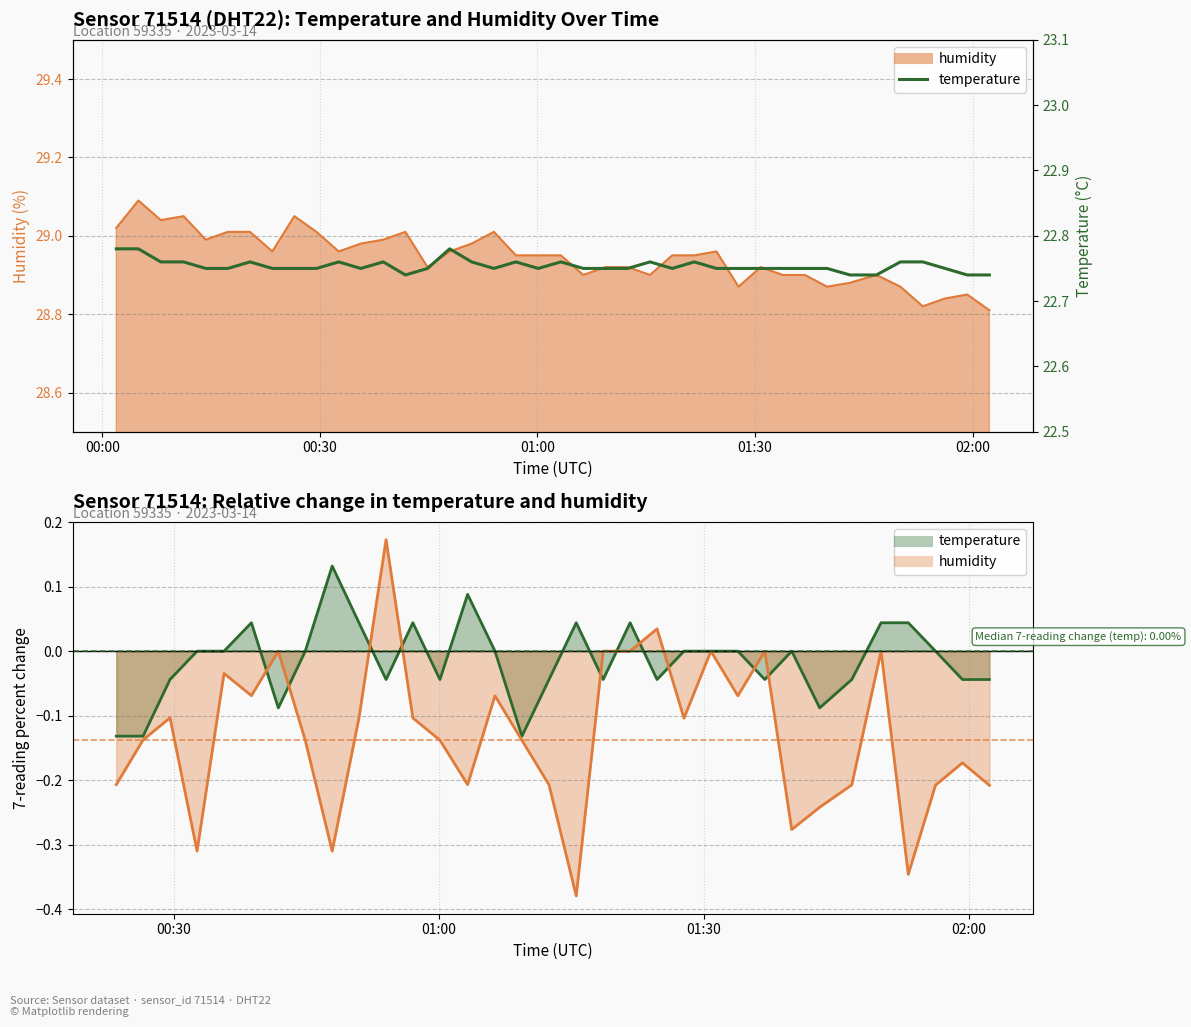

What is the value of the 34th point from the left?

22.7